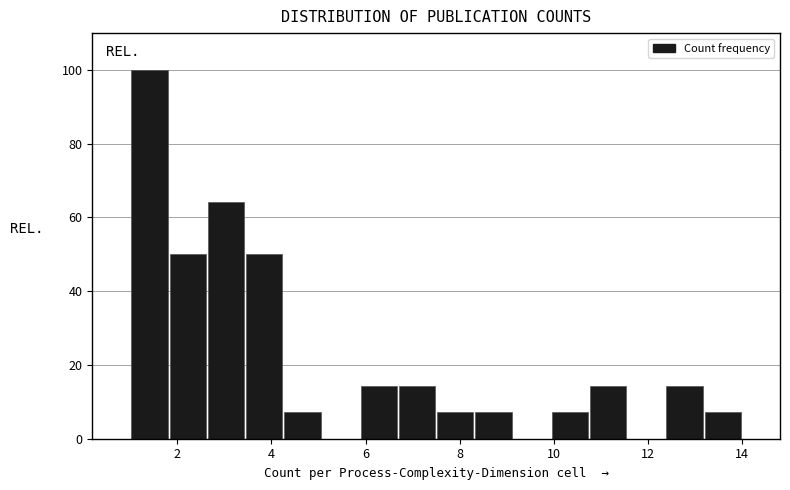

Reading left to right, list every bar in this chart as the range it spans on the x-axis followed by its height. Neither the bar edges nor the heights are printed on the chart, so give them approximately, as read against the axes.

1.0 to 1.8: 100
1.8 to 2.6: 50
2.6 to 3.4: 64
3.4 to 4.2: 50
4.2 to 5.0: 8
5.0 to 5.8: 0
5.8 to 6.6: 14
6.6 to 7.6: 14
7.6 to 8.4: 8
8.4 to 9.2: 8
9.2 to 10.0: 0
10.0 to 10.8: 8
10.8 to 11.6: 14
11.6 to 12.4: 0
12.4 to 13.2: 14
13.2 to 14.0: 8